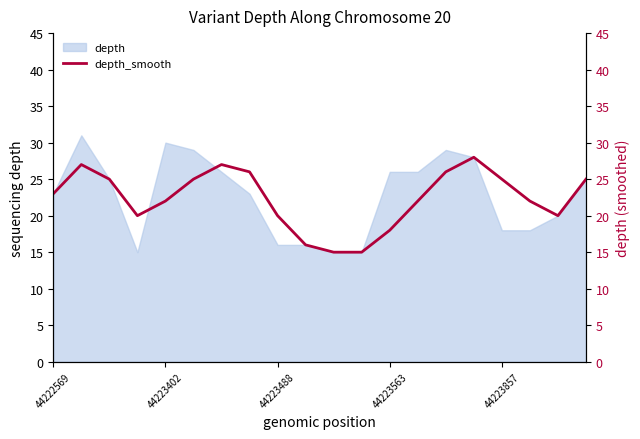

What is the sum of the values at 19 and 15?

53